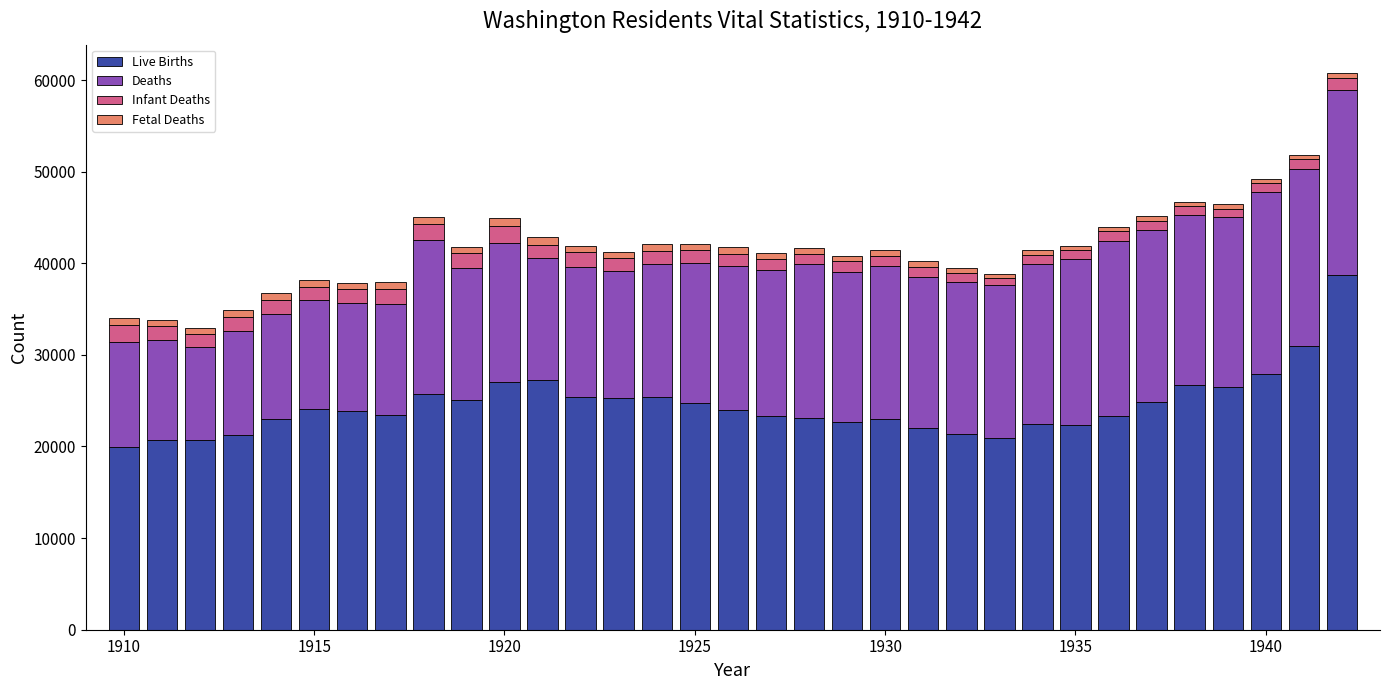

What is the difference between the maximum and minimum values in the Live Births series?

18828